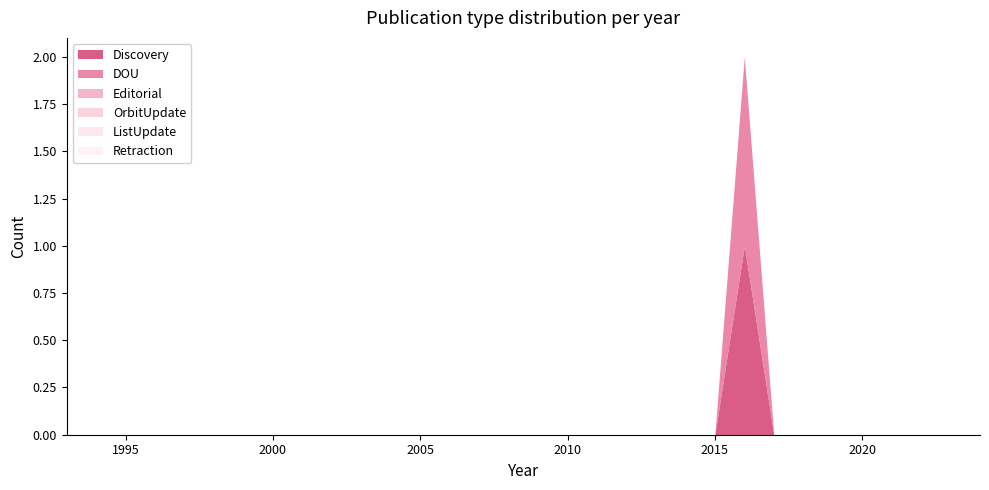

Reading left to right, transcribe all the data shown in this chart.

Discovery: 0	0	0	0	0	0	0	0	0	0	0	0	0	0	0	0	0	0	0	0	0	0	0	1	0	0	0	0	0	0	0	0
DOU: 0	0	0	0	0	0	0	0	0	0	0	0	0	0	0	0	0	0	0	0	0	0	0	1	0	0	0	0	0	0	0	0
Editorial: 0	0	0	0	0	0	0	0	0	0	0	0	0	0	0	0	0	0	0	0	0	0	0	0	0	0	0	0	0	0	0	0
OrbitUpdate: 0	0	0	0	0	0	0	0	0	0	0	0	0	0	0	0	0	0	0	0	0	0	0	0	0	0	0	0	0	0	0	0
ListUpdate: 0	0	0	0	0	0	0	0	0	0	0	0	0	0	0	0	0	0	0	0	0	0	0	0	0	0	0	0	0	0	0	0
Retraction: 0	0	0	0	0	0	0	0	0	0	0	0	0	0	0	0	0	0	0	0	0	0	0	0	0	0	0	0	0	0	0	0